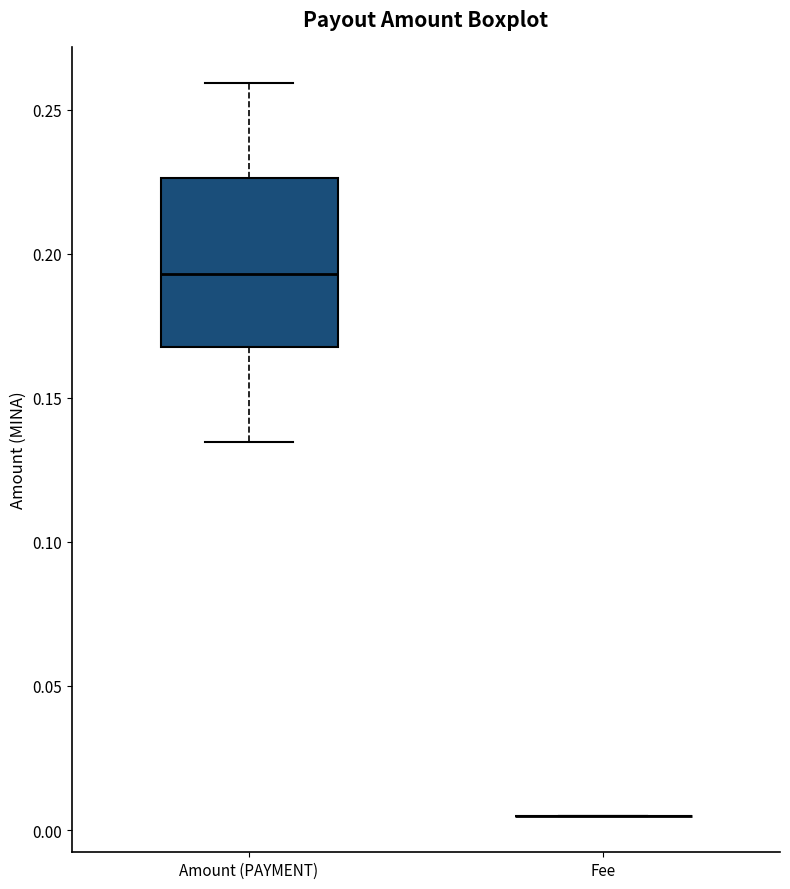

Where does the lower whisker of the box for Amount (PAYMENT) end on the y-axis? The values are not printed on the chart, so give them approximately, as read against the axis.

0.135